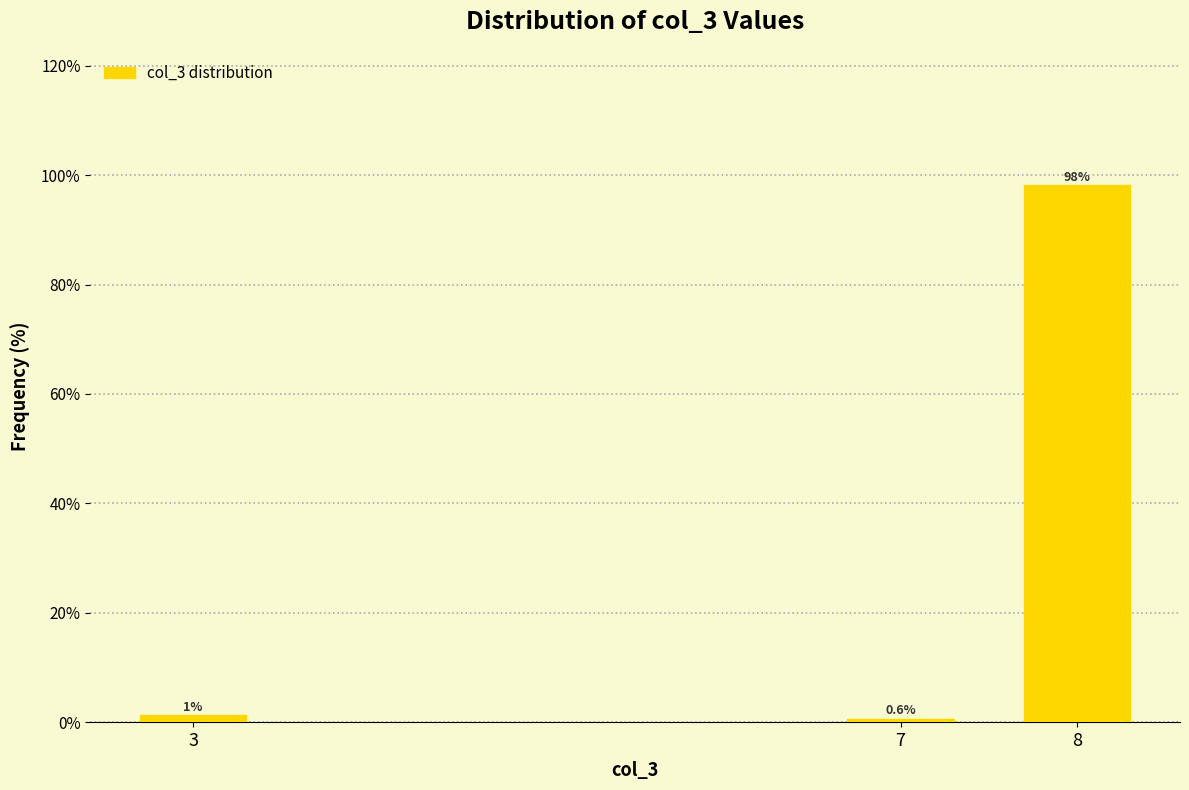

What is the minimum value shown in the chart?

0.6